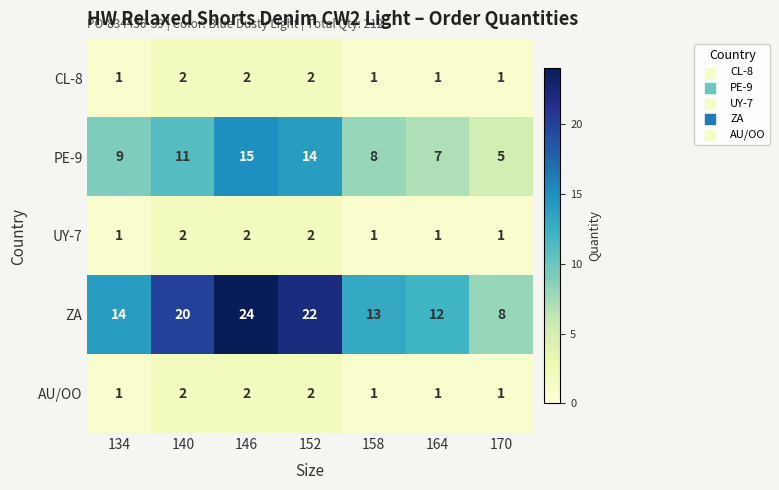

What is the minimum value for PE-9?

5